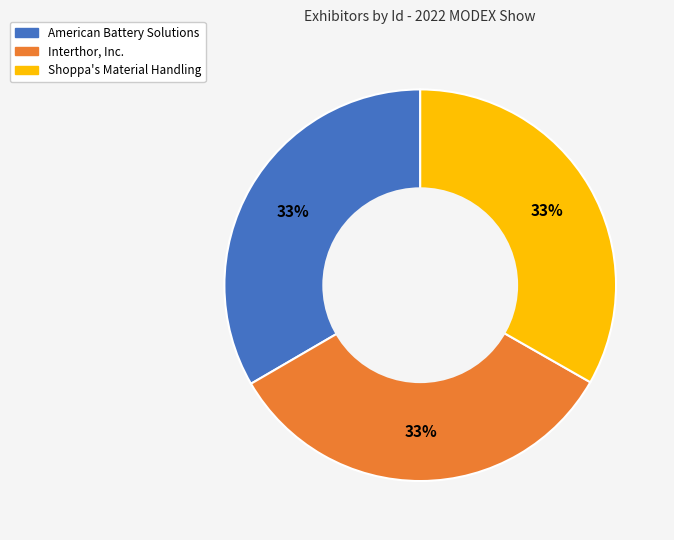

Combined, do Shoppa's Material Handling and American Battery Solutions account for over 50%?

Yes